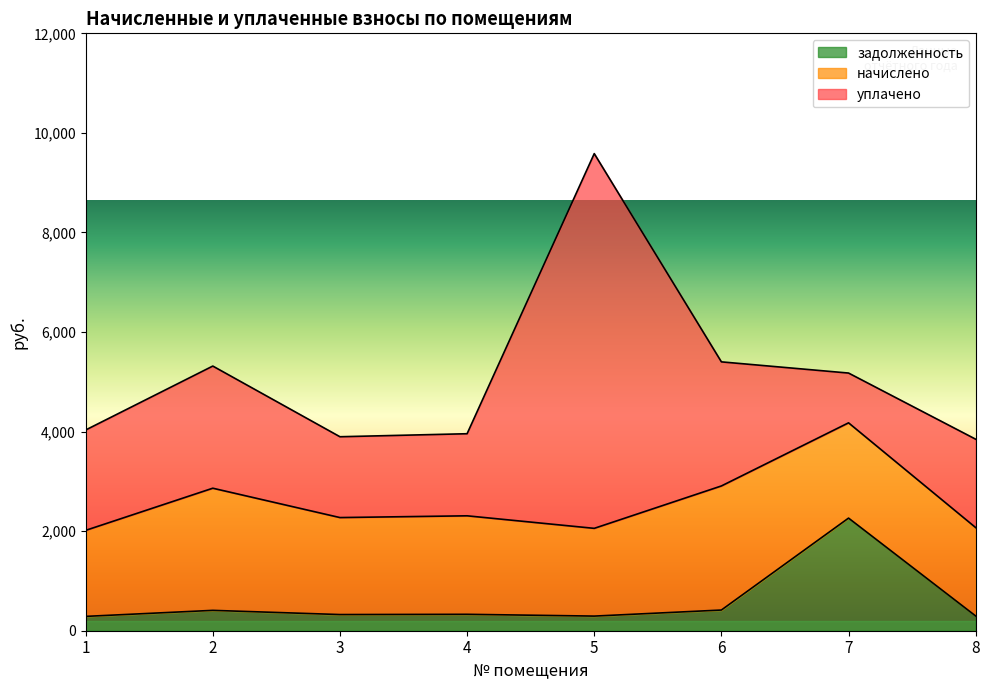

Is the value of начислено at 1 greater than the value of уплачено at 6?

No